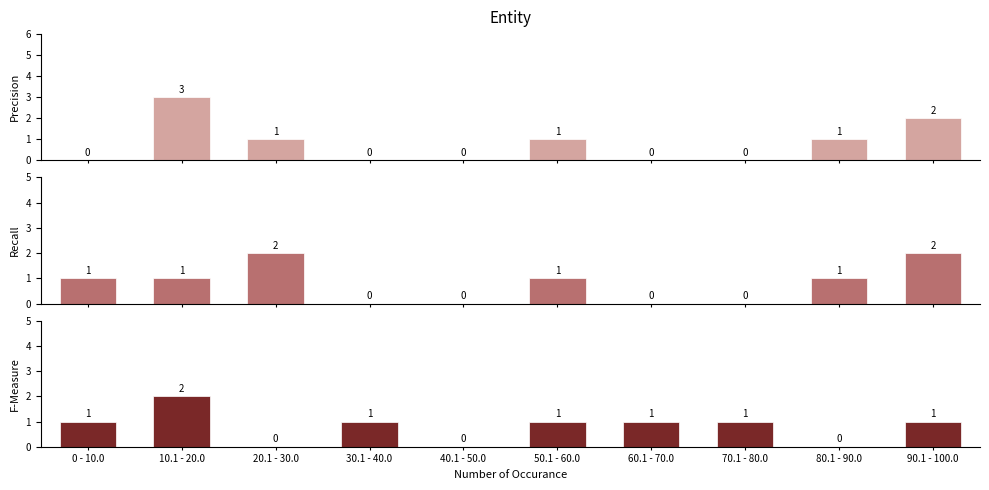

What is the label of the 4th bar from the right?

60.1 - 70.0